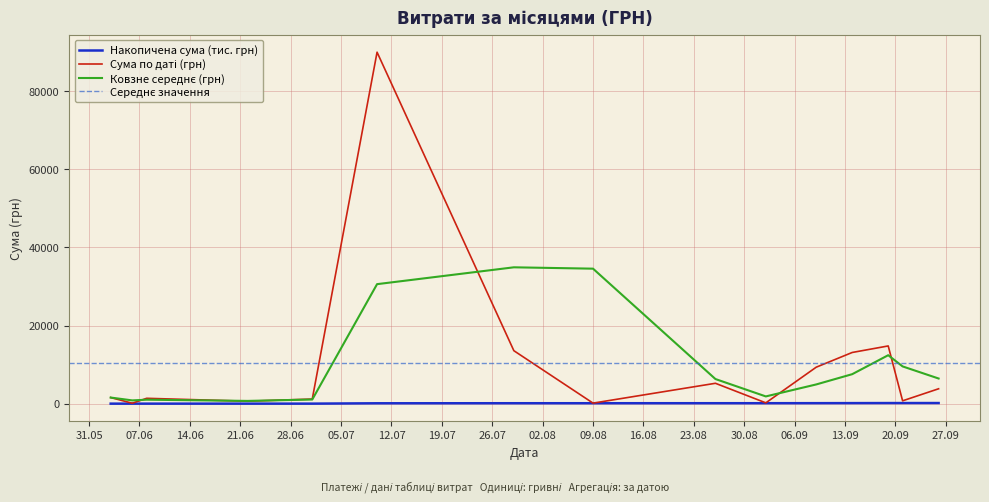

List the labels in order of value, smallest first.

8, 16, 5, 13, 10, 18, 38, 4, 7, 12, 15, 28, 24, 27, 36, 21, 34, 33, 6, 14, 35, 32, 2, 22, 25, 37, 23, 26, 39, 0, 9, 17, 29, 1, 11, 19, 20, 30, 3, 31